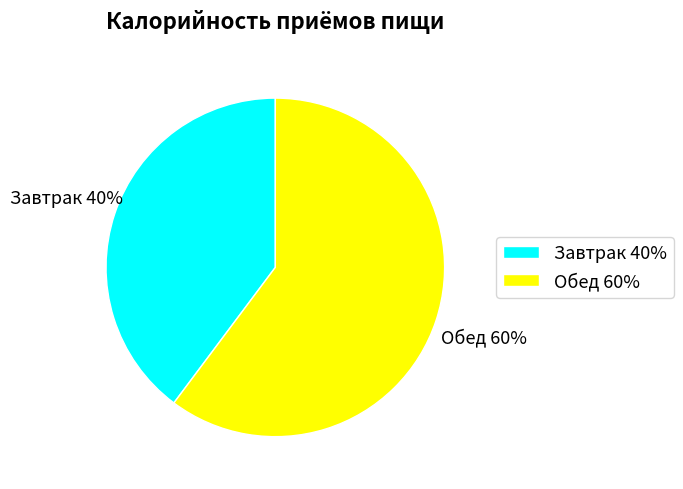

The Завтрак slice represents 54% of the pie. True or false?

False